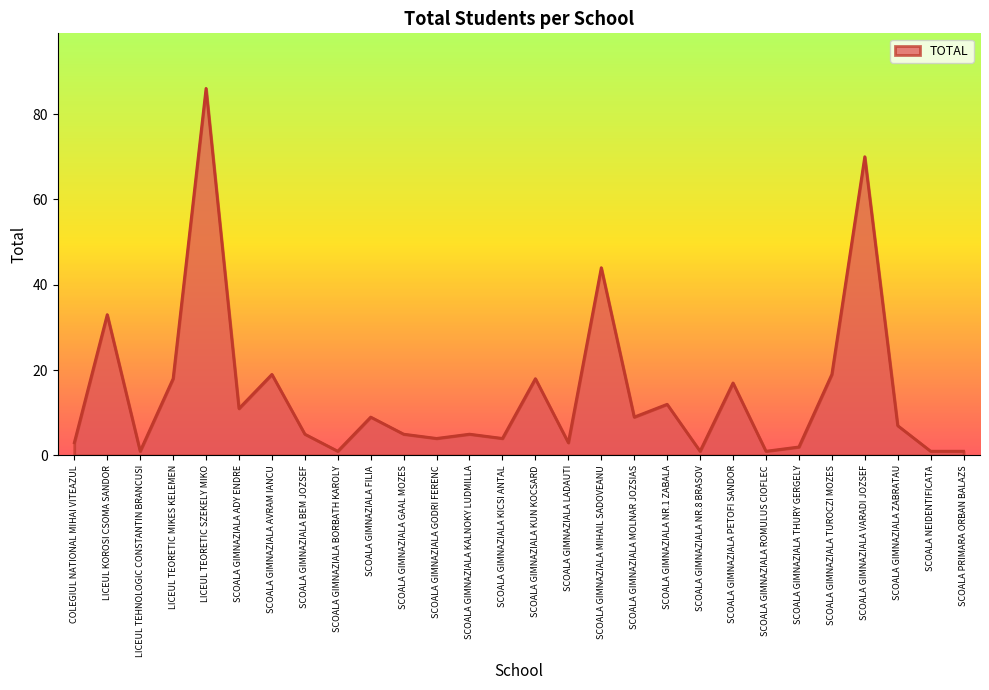

Approximately how many times larger is the value at SCOALA GIMNAZIALA GAAL MOZES compared to SCOALA GIMNAZIALA NR.1 ZABALA?

0.4